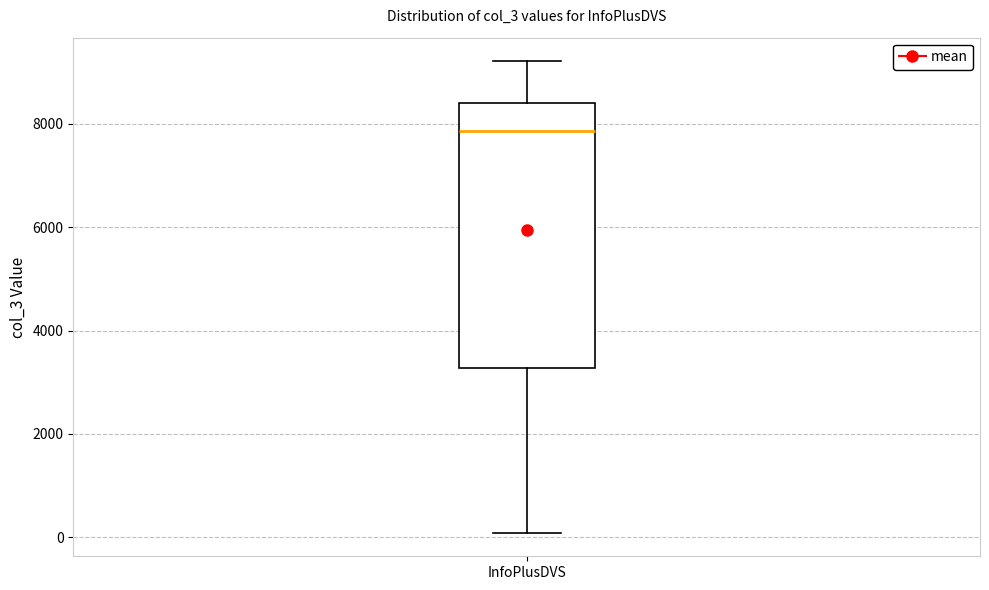

Read this box plot against the y-axis: the position of the median line, the range covered by the box, and the ends of both whiskers. The values are not printed on the chart, so give them approximately, as read against the axis.

median 7800, box 3200 to 8400, whiskers 0 to 9200